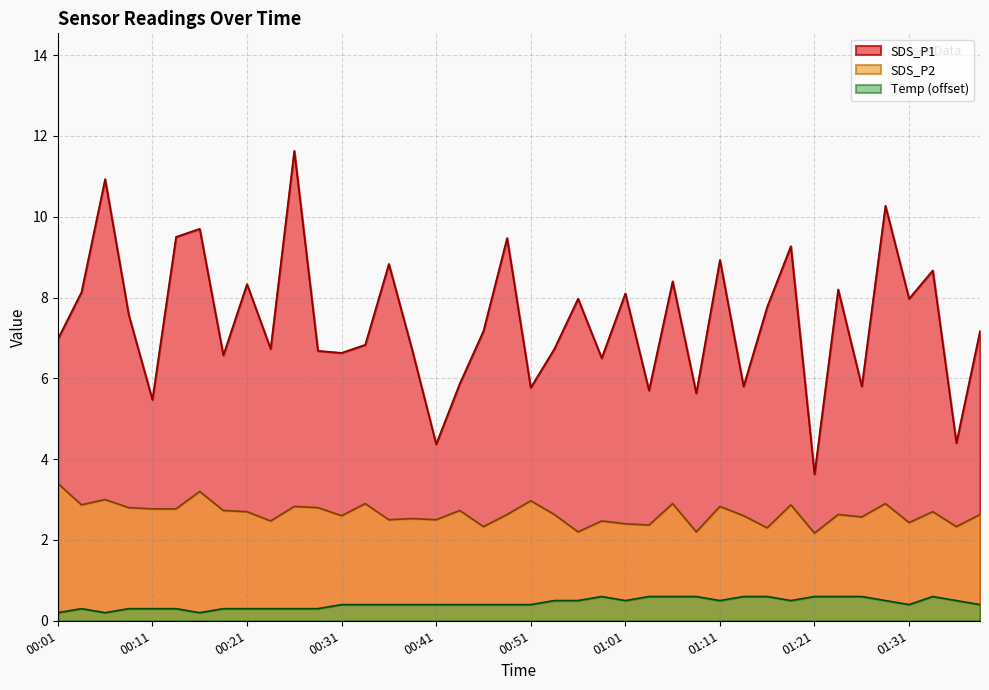

What is the difference between the maximum and second lowest values in the SDS_P2 series?

1.2